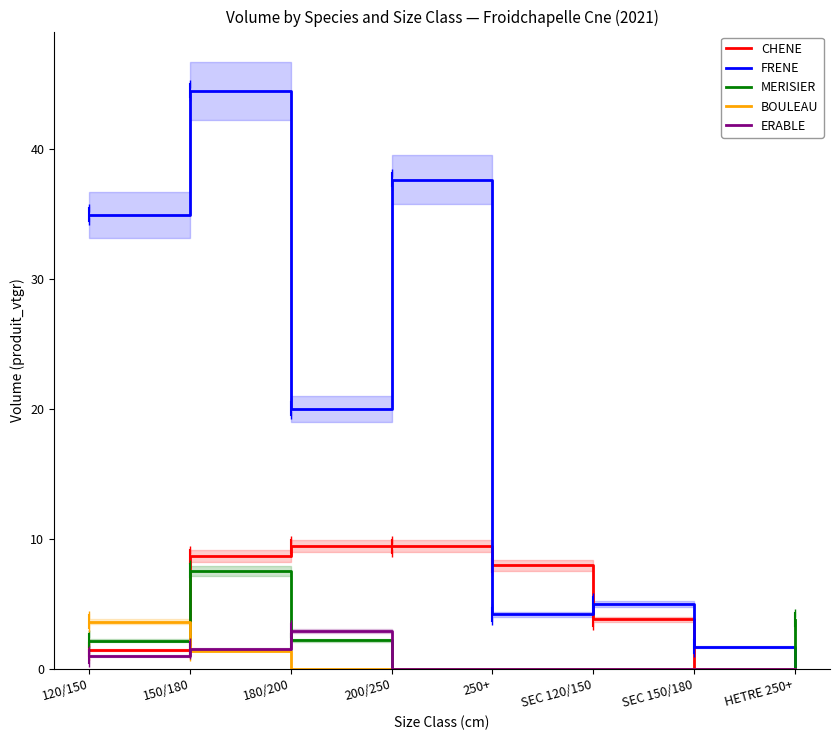

Does the chart have visible grid lines?

No